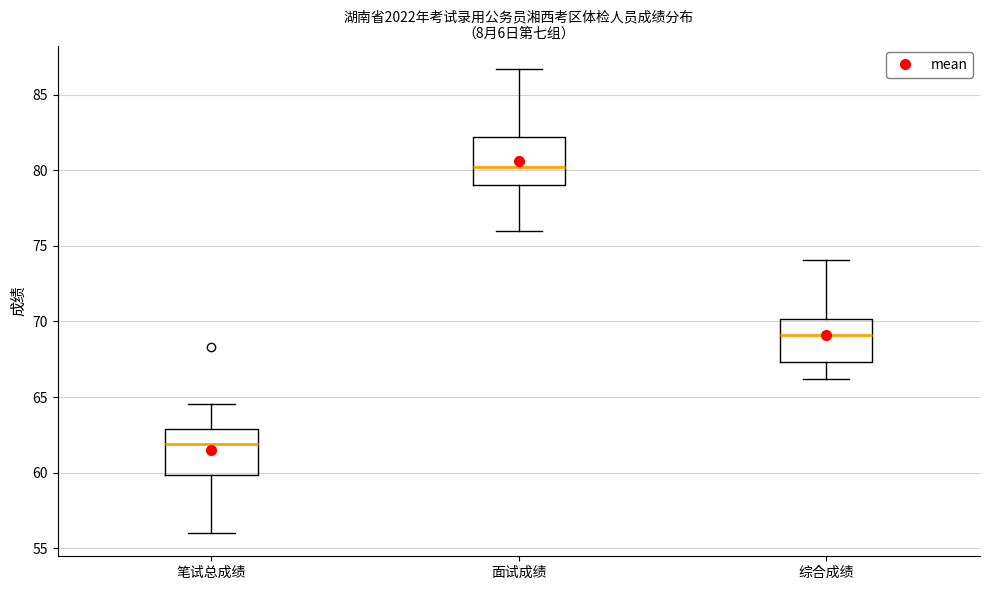

Reading left to right, transcribe this box plot: for each box, give where its median line is, the range the box spans, and where its two whiskers end, as read against the y-axis. The values are not printed on the chart, so give them approximately, as read against the axis.

笔试总成绩: median 62.0, box 60.0 to 63.0, whiskers 56.0 to 64.5
面试成绩: median 80.0, box 79.0 to 82.0, whiskers 76.0 to 86.5
综合成绩: median 69.0, box 67.5 to 70.0, whiskers 66.0 to 74.0